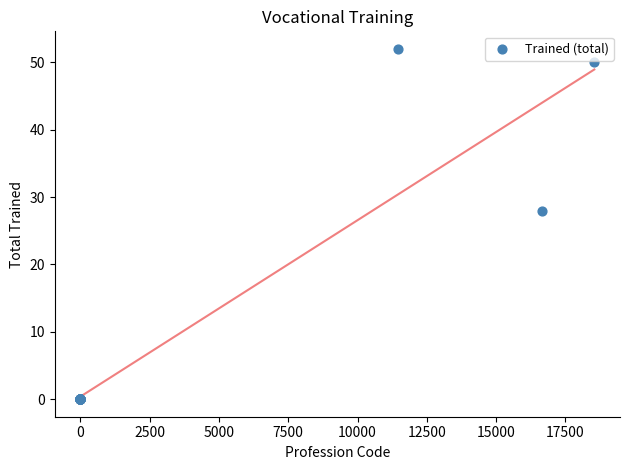

What Y value in the scatter plot is closest to 26?

28